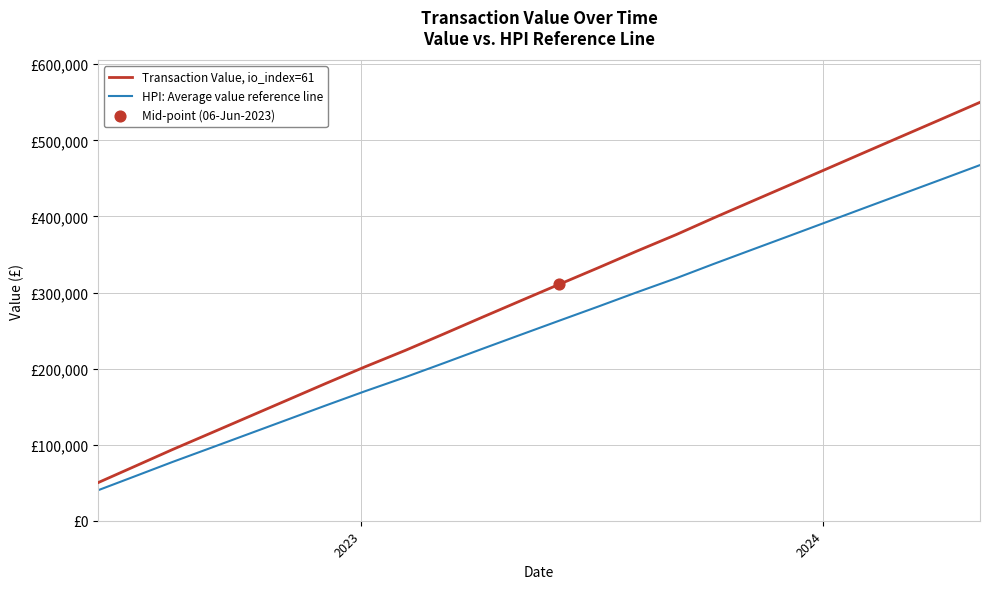

Is this an area chart (filled region under the line)?

No